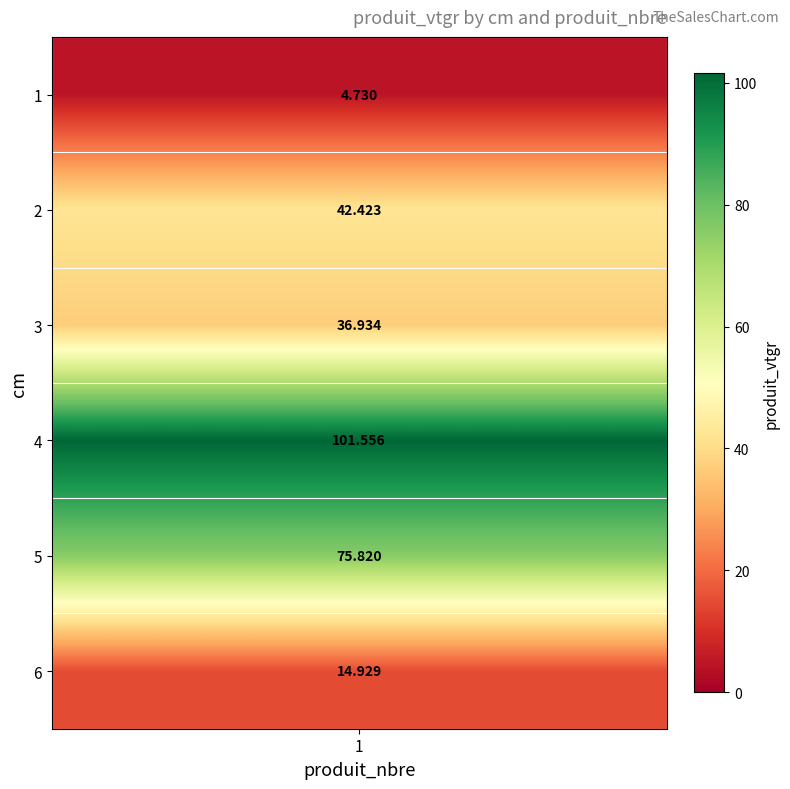

What is the sum of the values at 3 and 5?

112.8